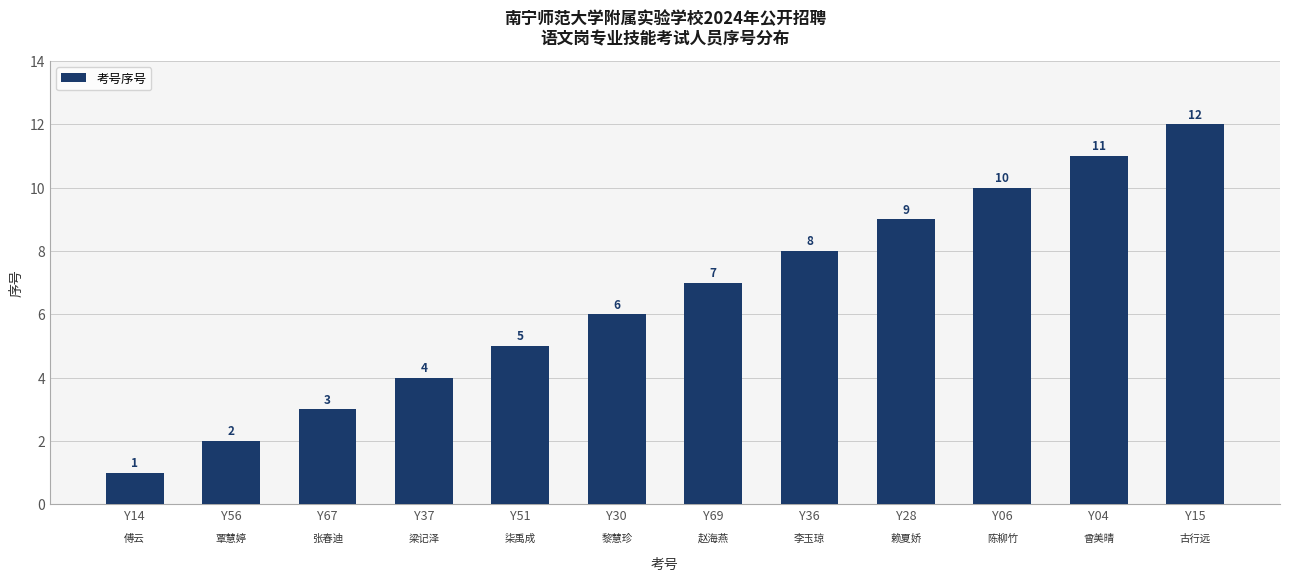

Which category has the lowest value across all series?

Y14